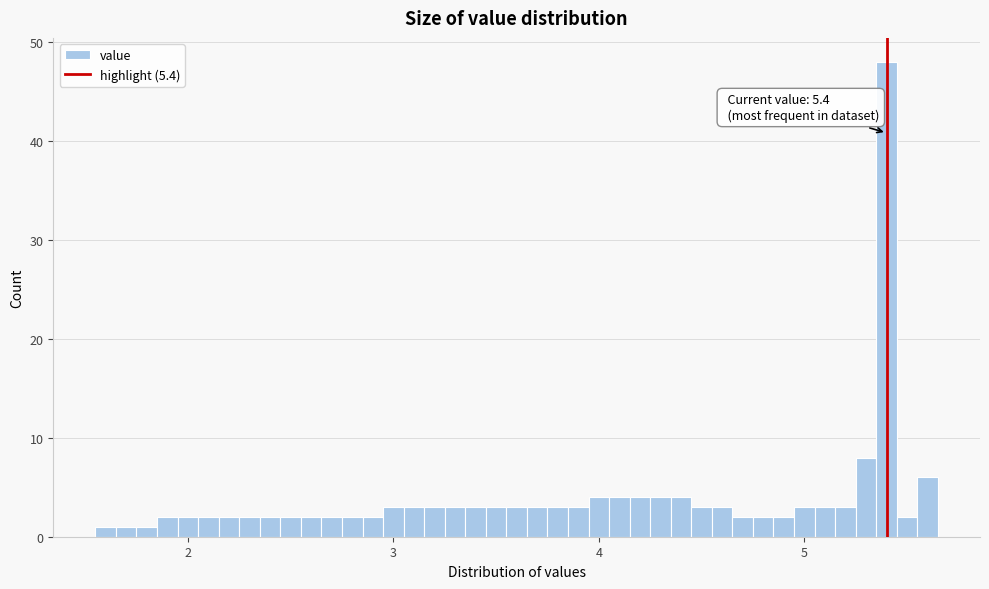

Read against the x-axis, roughly where is the centre of the tallest bar?

5.4